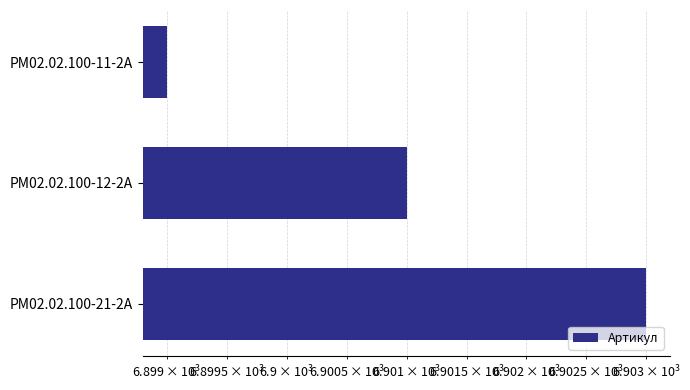

The chart shows a value of 6901 at РМ02.02.100-12-2А. True or false?

True